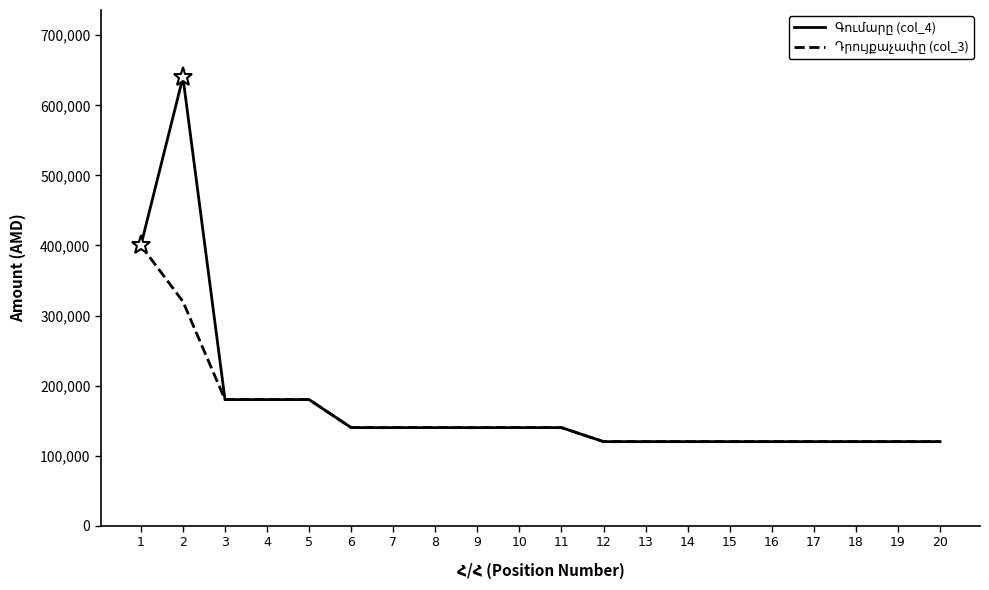

What is the smallest value displayed?

120000